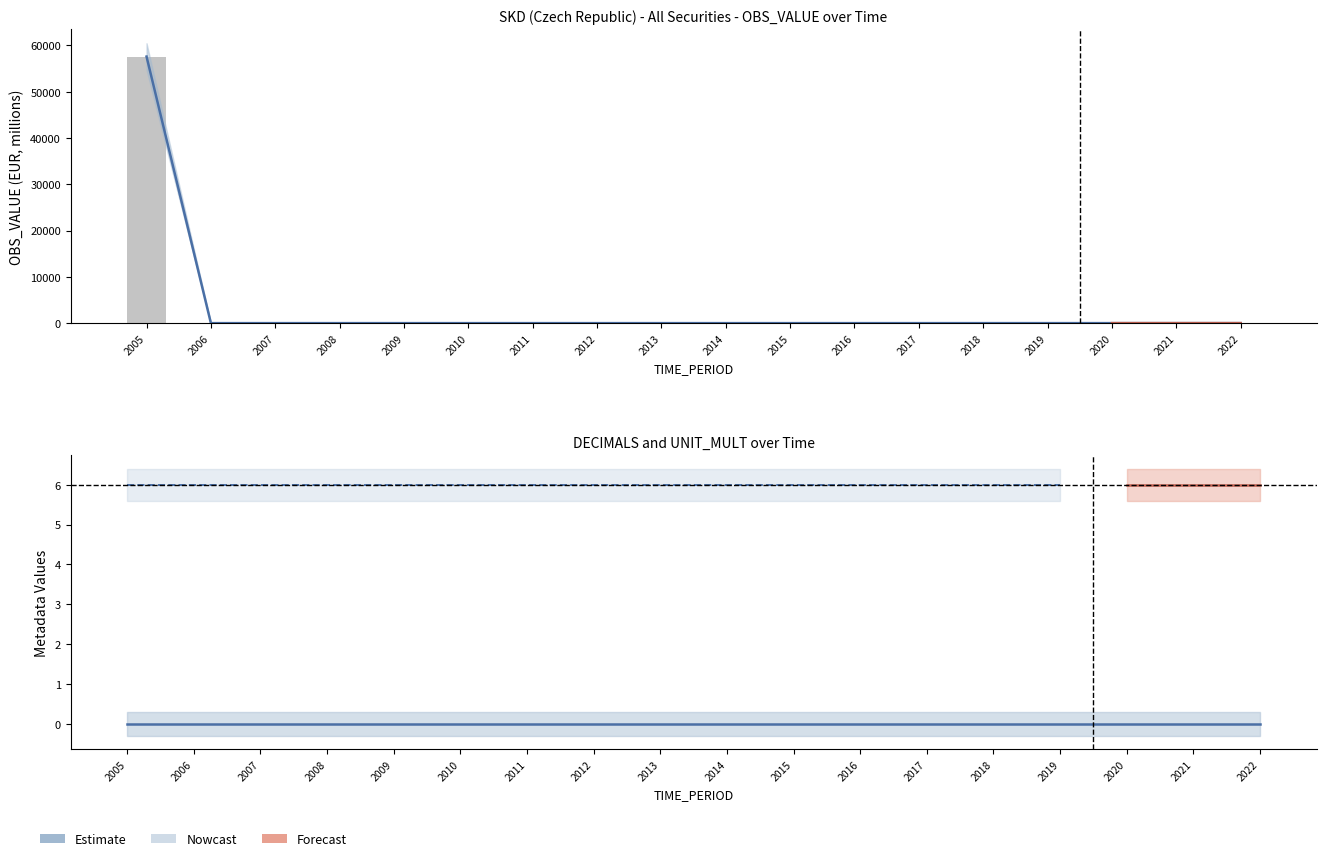

Where is UNIT_MULT nearest to the value 6?

2005